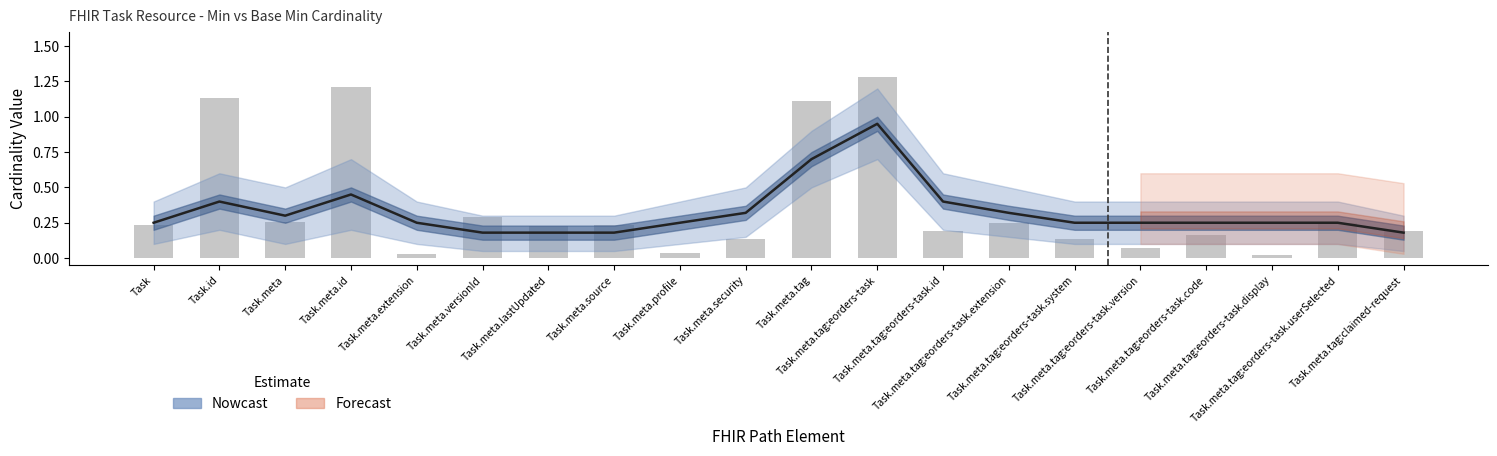

Count the number of categories in the chart.

20